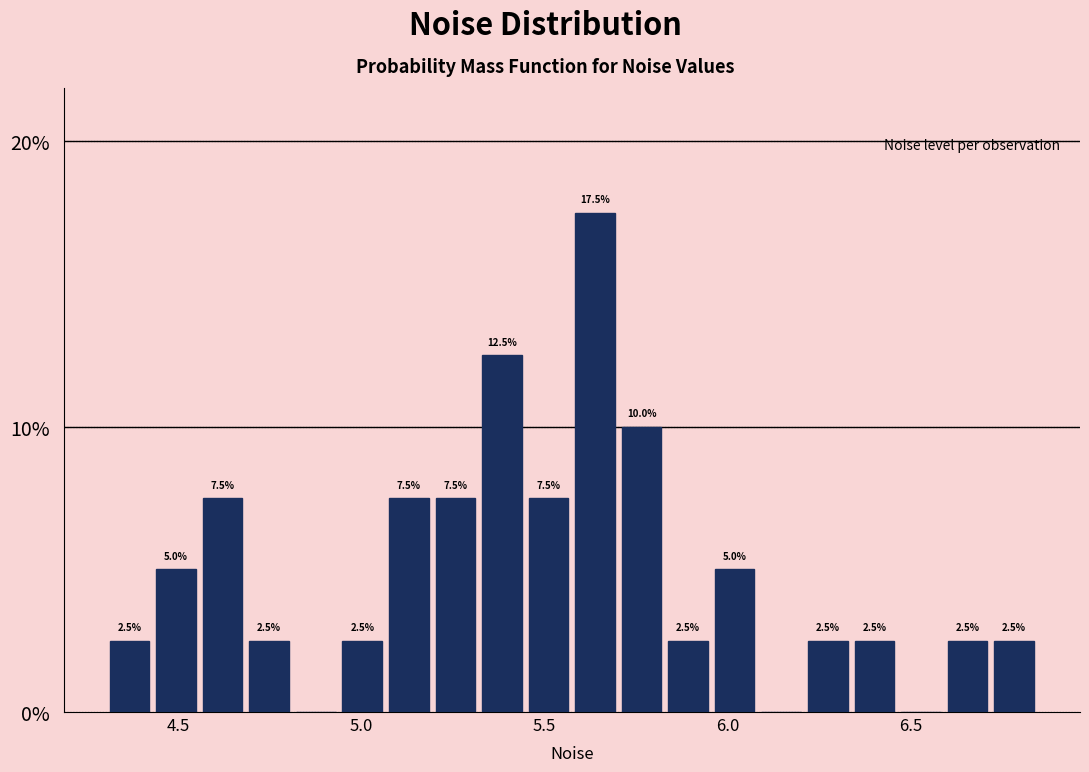

Around what value on the x-axis is the tallest bar? Give the approximate position of its centre, as read against the axis.

5.65